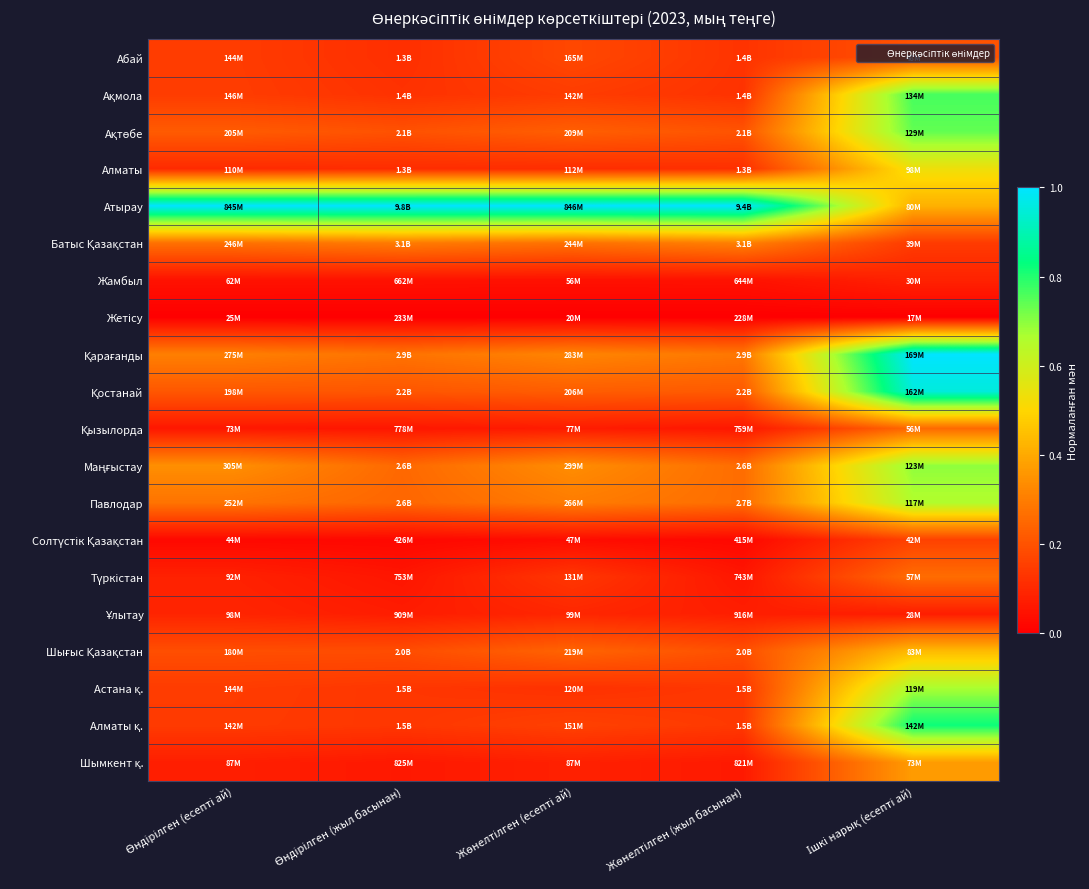

How many categories are shown in the chart?

5